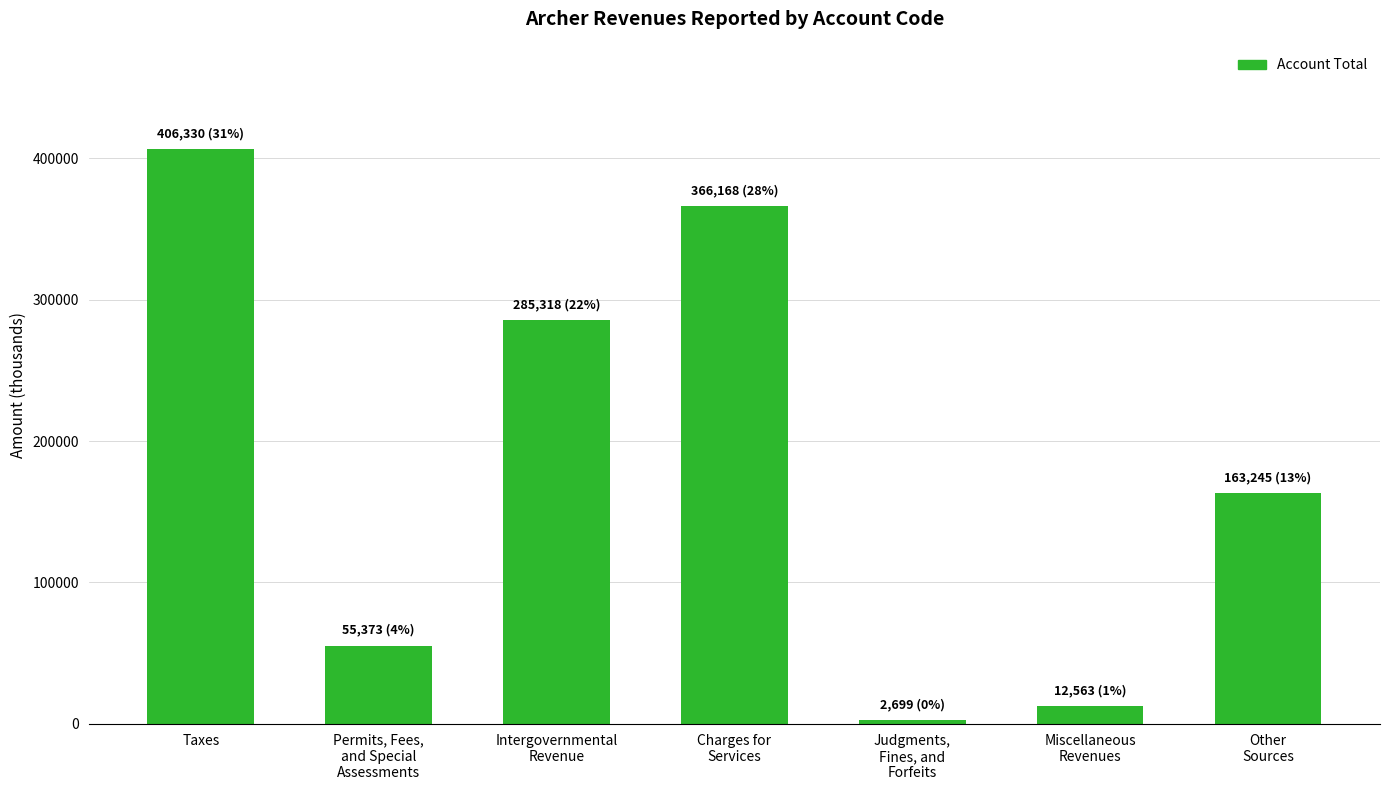

Which label corresponds to the smallest value in the chart?

Judgments,
Fines, and
Forfeits